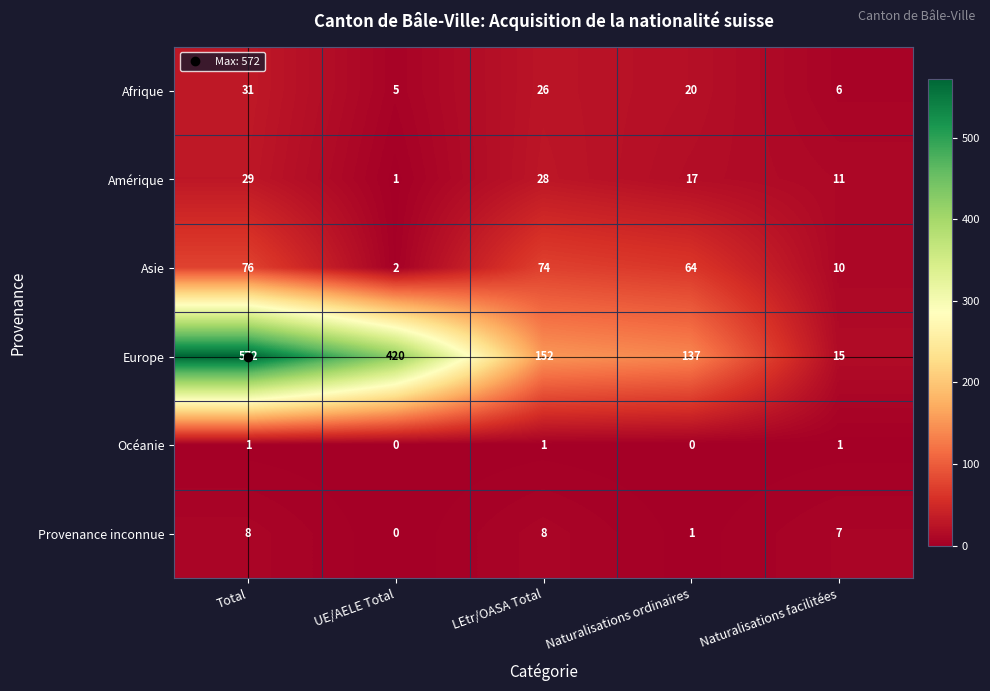

What is the spread (max minus min) of values at LEtr/OASA Total?

151